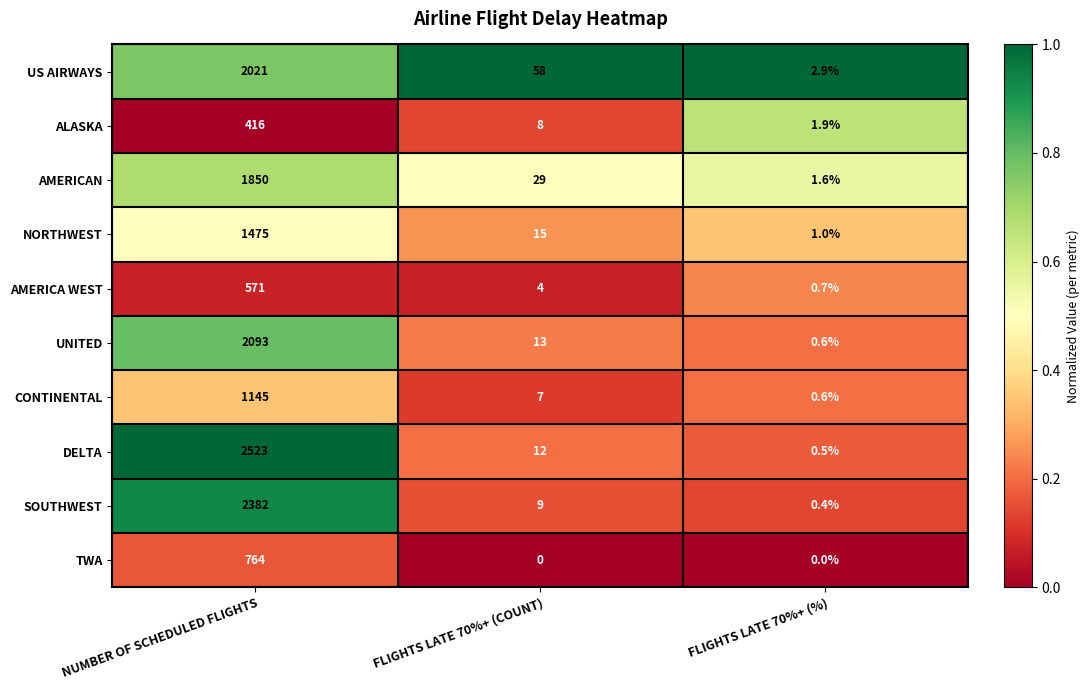

Is the value of UNITED at FLIGHTS LATE 70%+ (%) greater than the value of AMERICAN at FLIGHTS LATE 70%+ (%)?

No